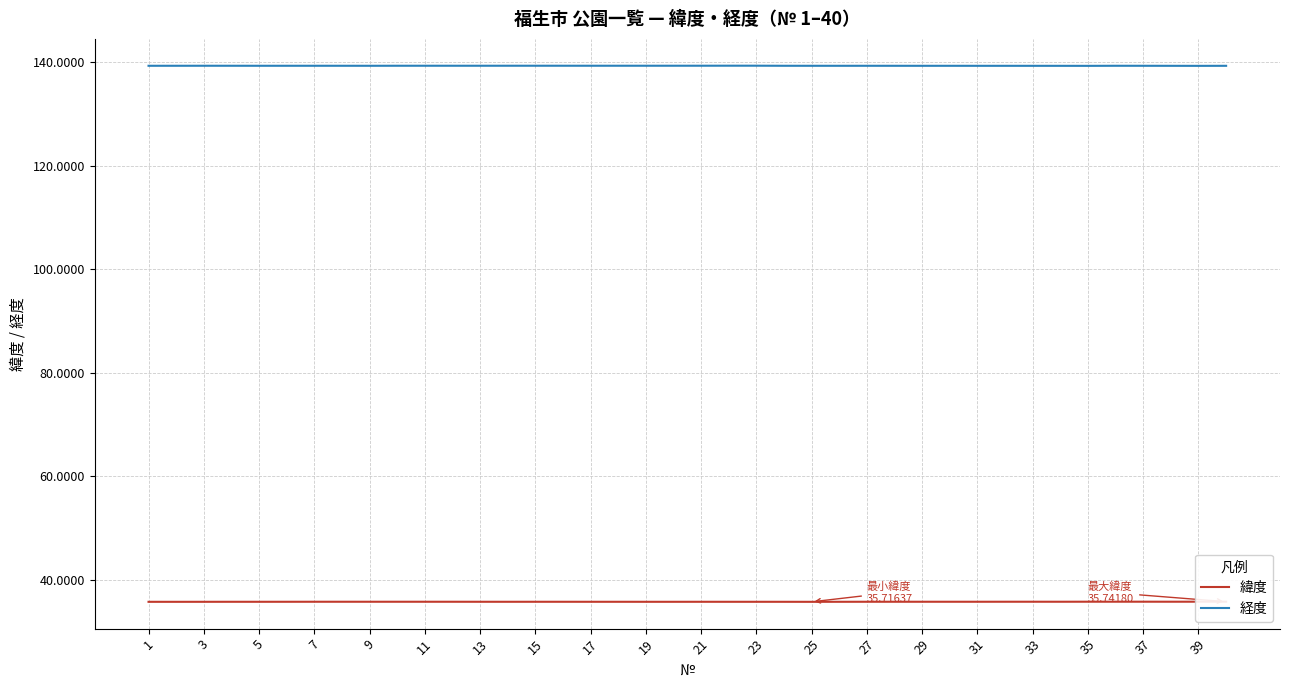

What is the highest value of the 経度 series?

139.3